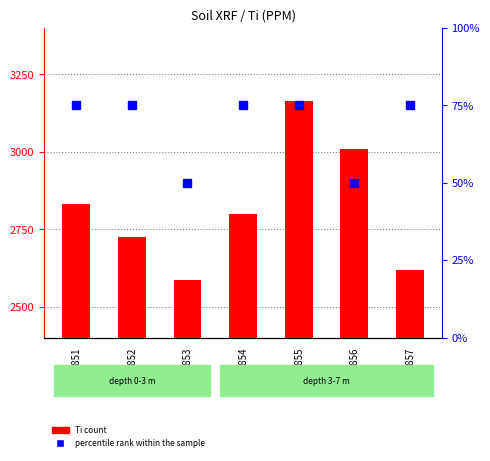

Which series has the largest total across all categories?

Ti count